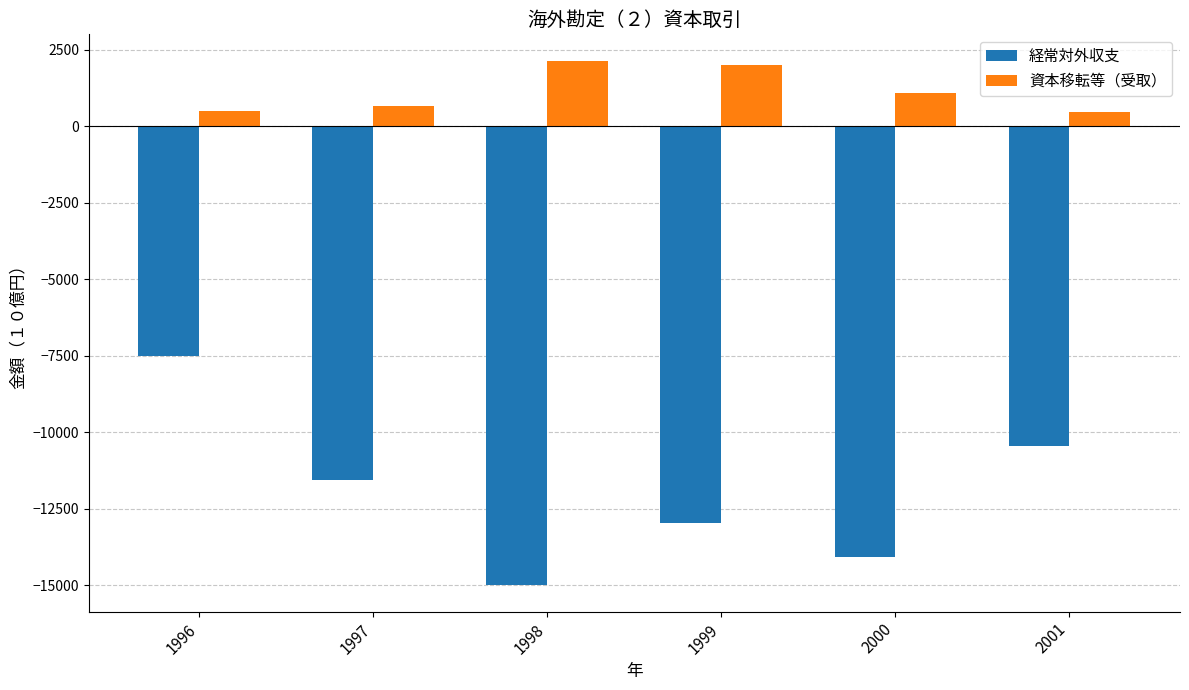

Which category has the lowest value across all series?

1998